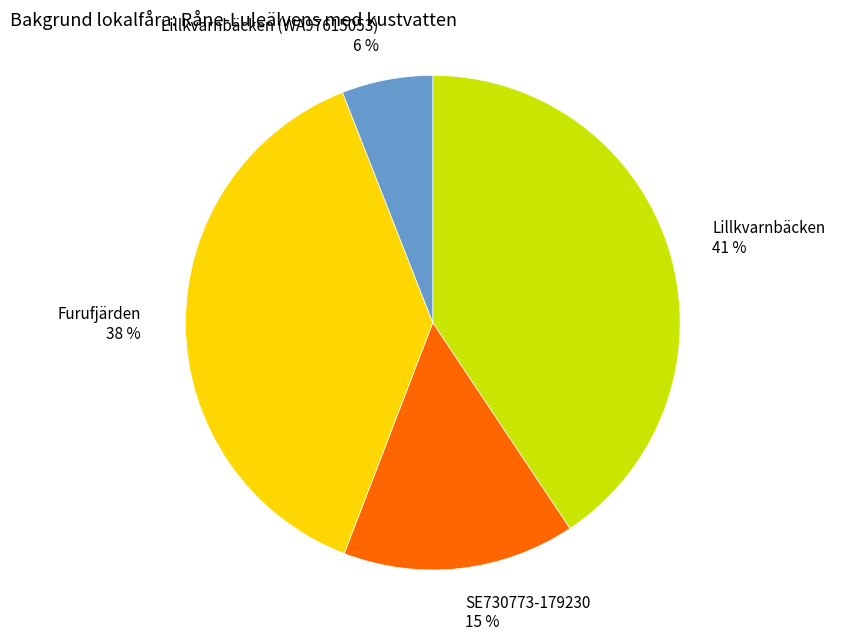

Combined, do Lillkvarnbäcken and Furufjärden account for over 50%?

Yes